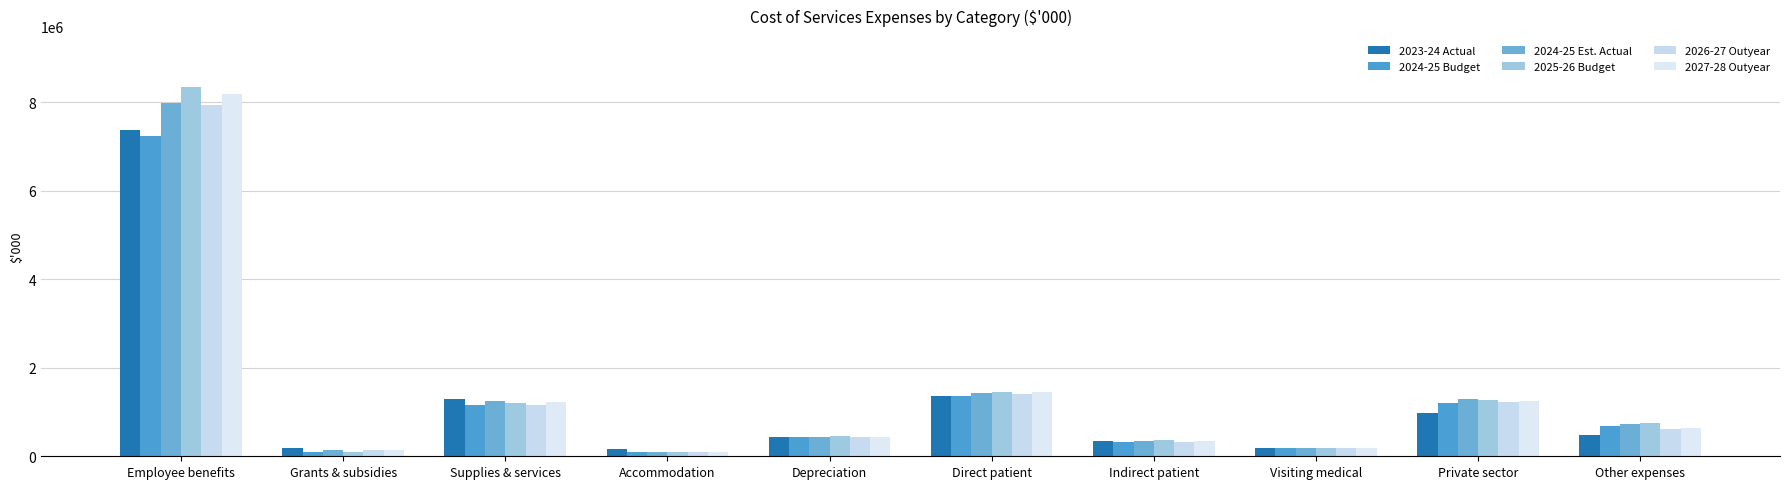

Reading right to left, transcribe all the data shown in this chart.

2023-24 Actual: 481181	987446	185557	334650	1371793	446415	167775	1304761	185020	7373067
2024-25 Budget: 688158	1200523	183139	326353	1371871	438228	91056	1155350	100301	7242370
2024-25 Est. Actual: 732565	1290657	188372	343023	1436594	439545	91986	1260809	134622	7987011
2025-26 Budget: 745313	1269303	195329	359209	1453839	453614	92962	1195415	105012	8351326
2026-27 Outyear: 612007	1225270	189851	327598	1406582	429484	88856	1164991	133841	7940152
2027-28 Outyear: 630040	1251845	196857	341189	1457951	428597	90089	1223458	132478	8200767